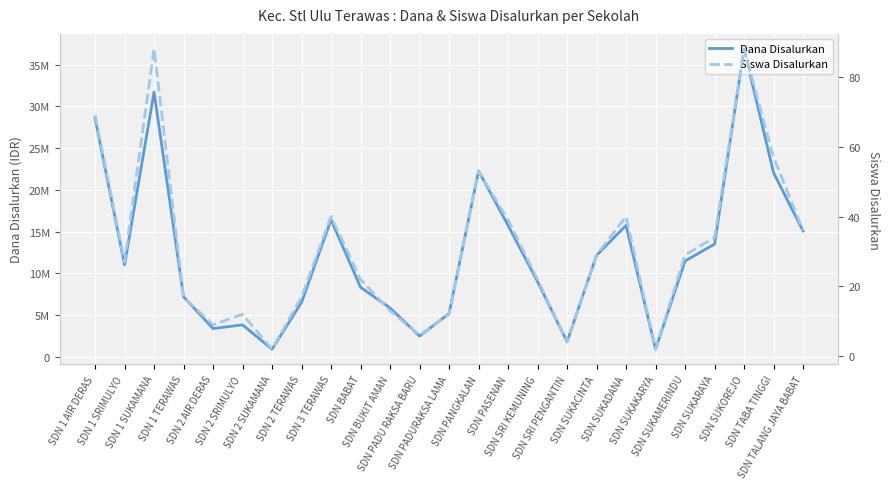

What is the difference between the highest and lowest values at SDN PADU RAKSA BARU?

2474994